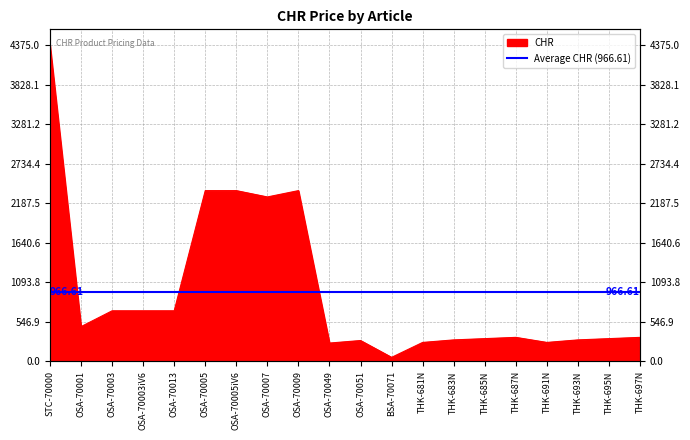

How many points are lower than both their immediate neighbors (excluding endpoints)?

5